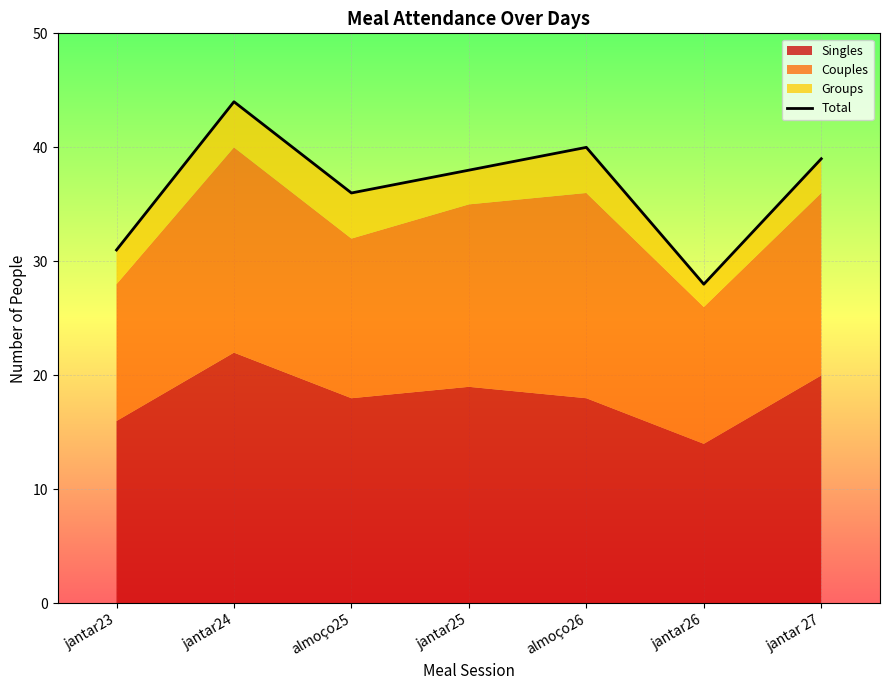

The value at jantar23 is 31. True or false?

True